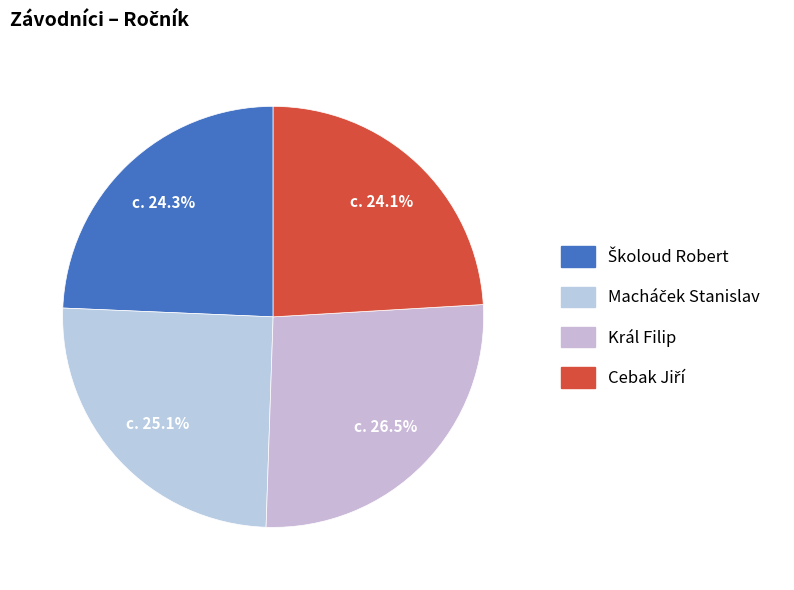

Is Král Filip the majority of the pie?

No